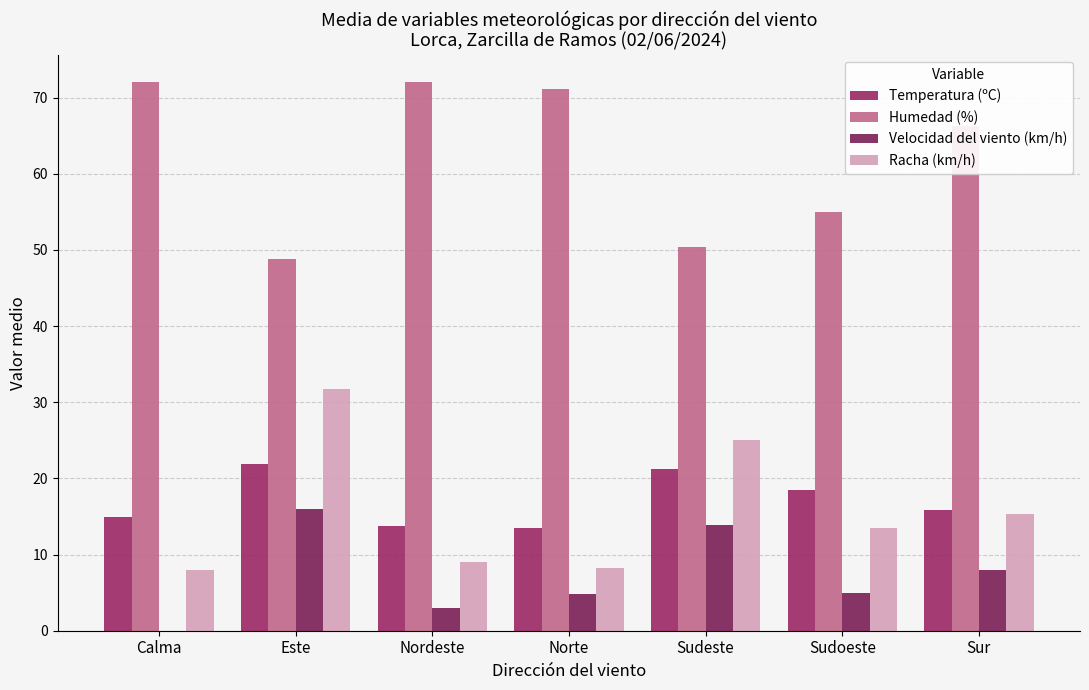

How many values in the Humedad (%) series exceed 66?

4